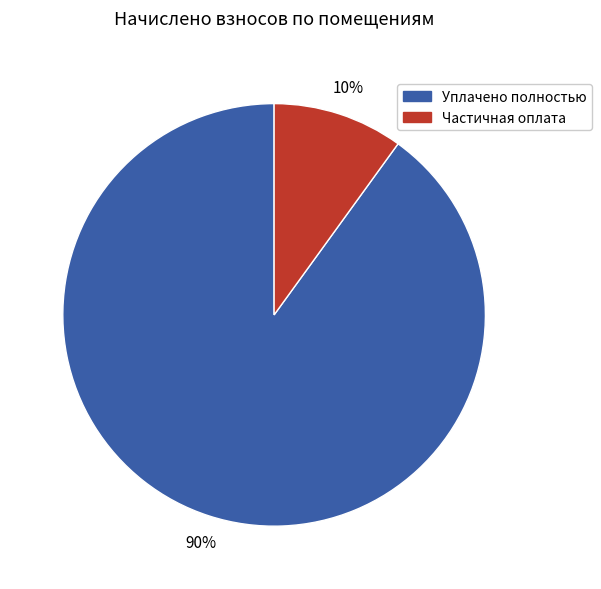

To the nearest percent, what is the difference between the largest and smallest slice percentages?

80%